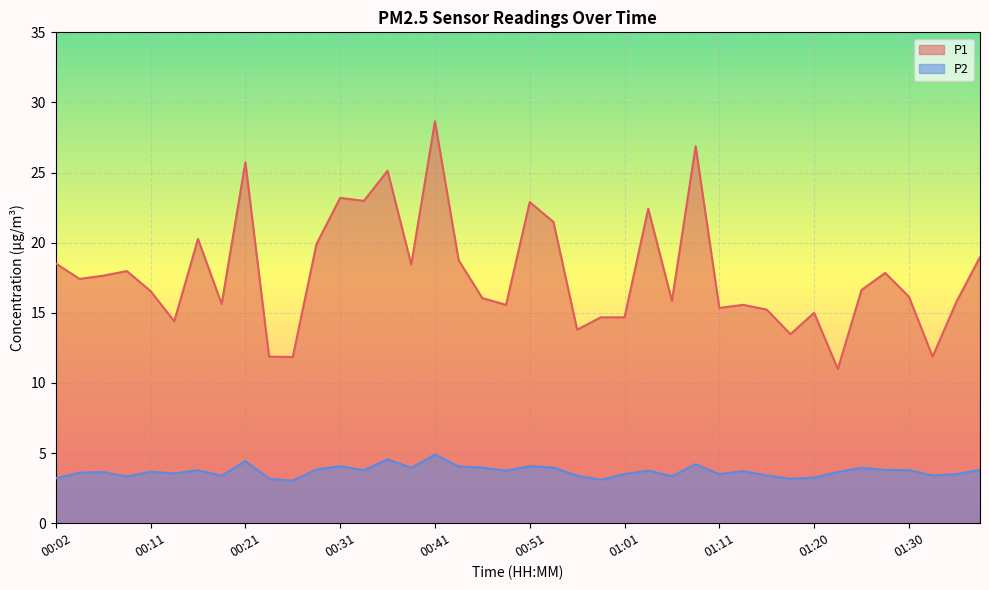

At which category is the sum across all series the highest?

00:41